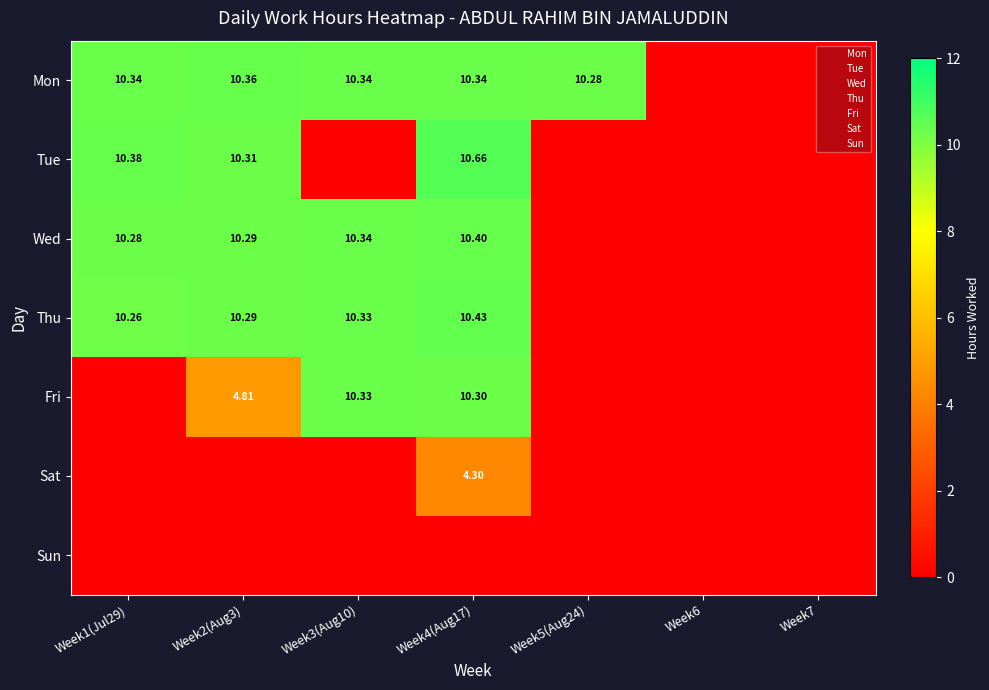

Is the value of Fri at Week6 greater than the value of Mon at Week7?

No